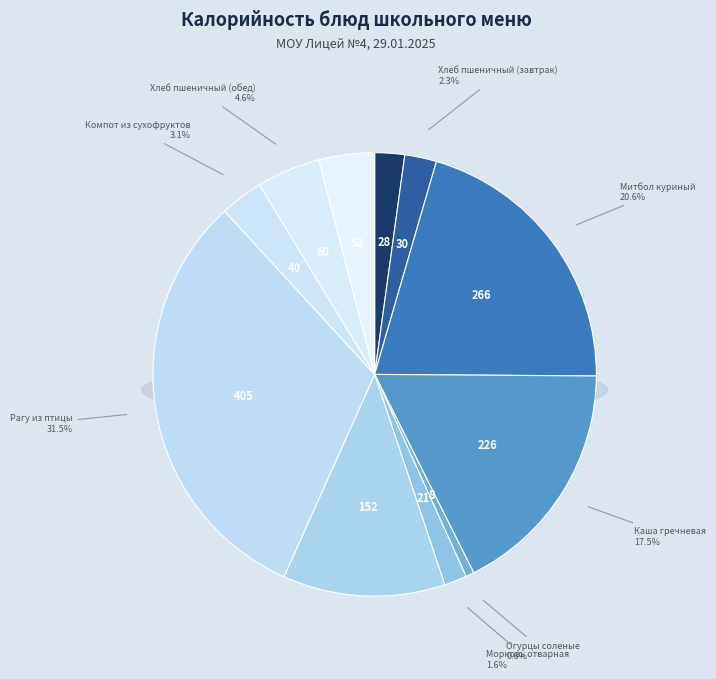

What portion of the pie excludes Хлеб пшеничный (завтрак)?

97.7%